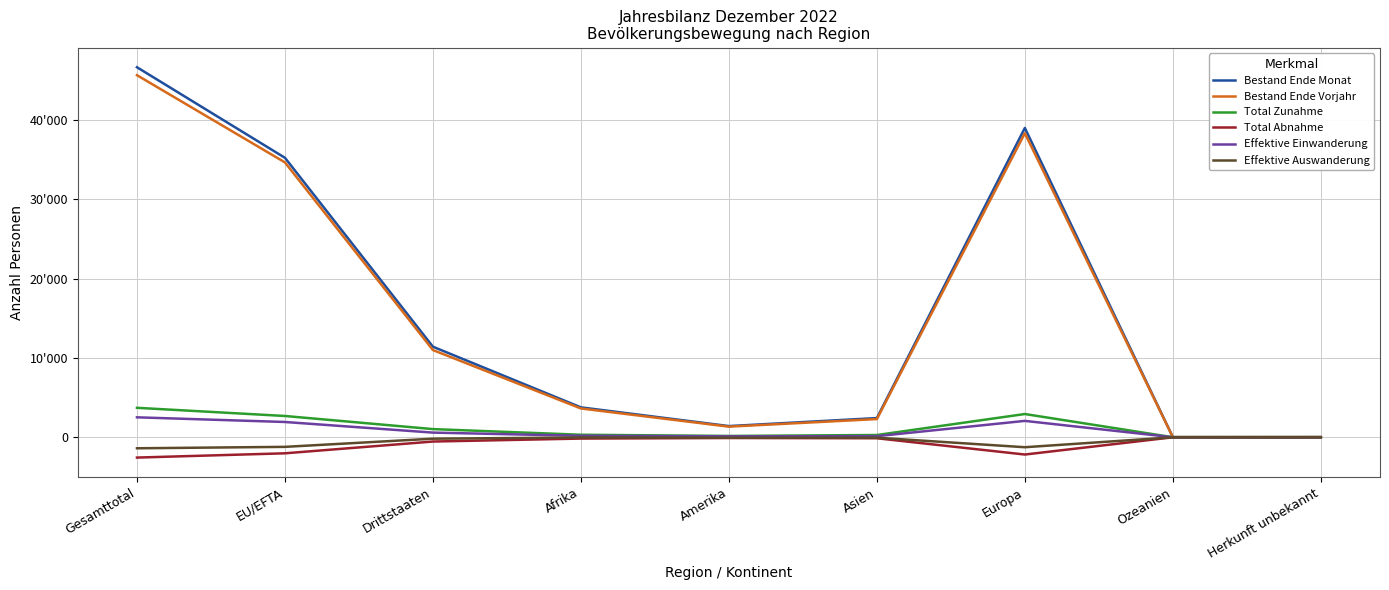

Between EU/EFTA and Drittstaaten, which is larger?

EU/EFTA